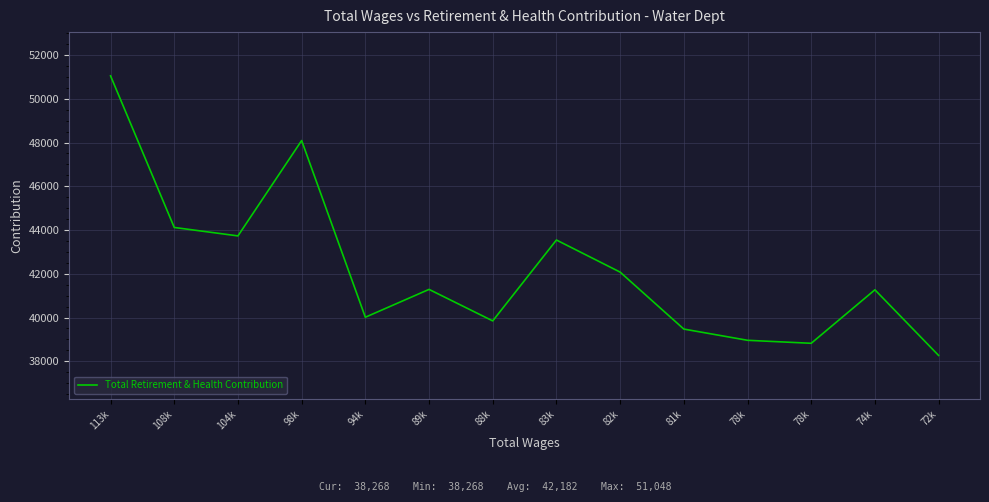

What is the sum of all values?

590550